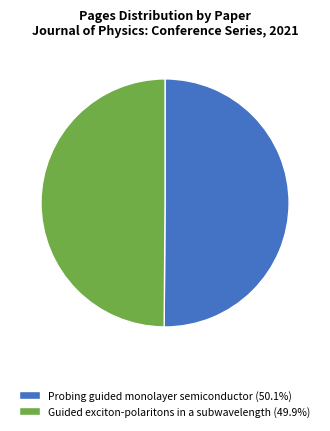

What is the ratio of the value at Guided exciton-polaritons in a subwavelength to the value at Probing guided monolayer semiconductor?

1.0